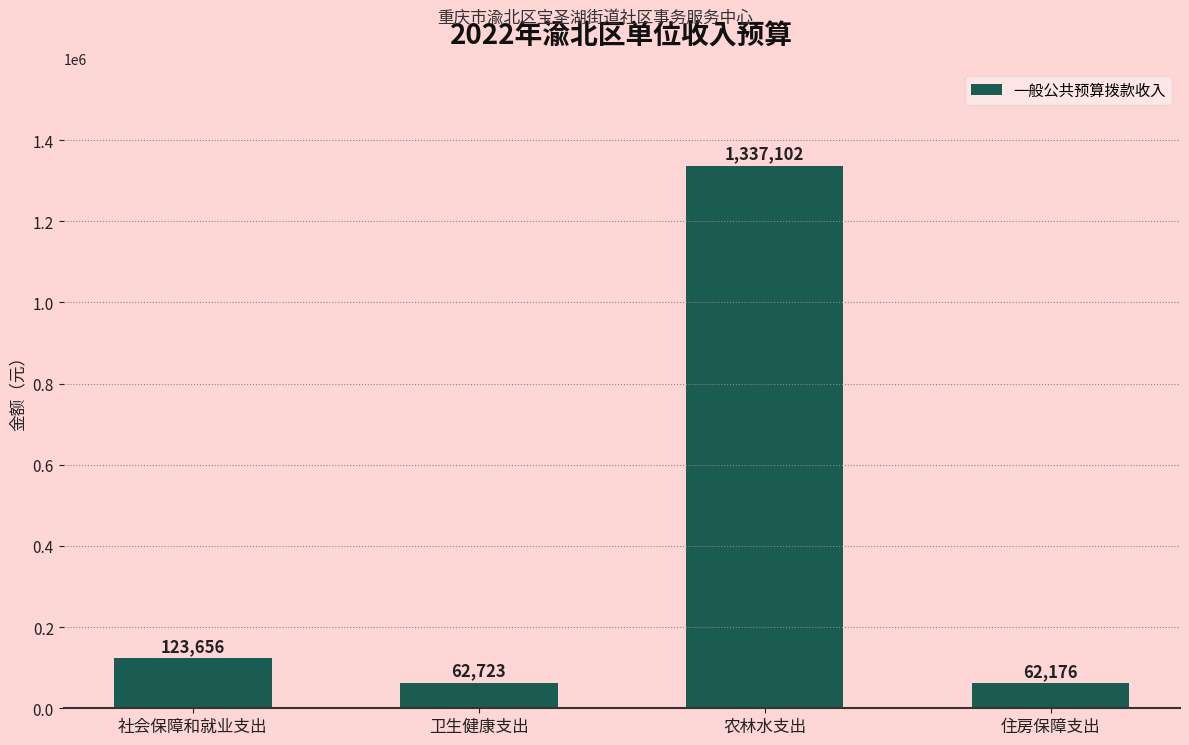

What is the label of the 4th bar from the left?

住房保障支出